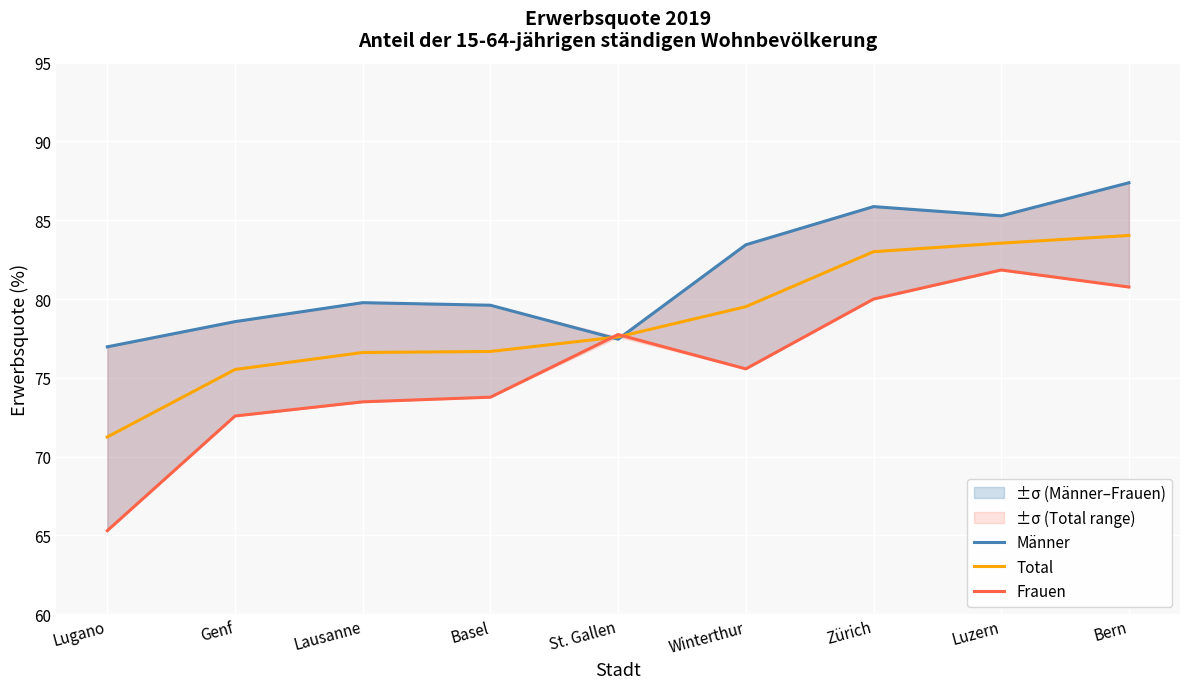

What is the difference between the highest and lowest values at Bern?

6.6